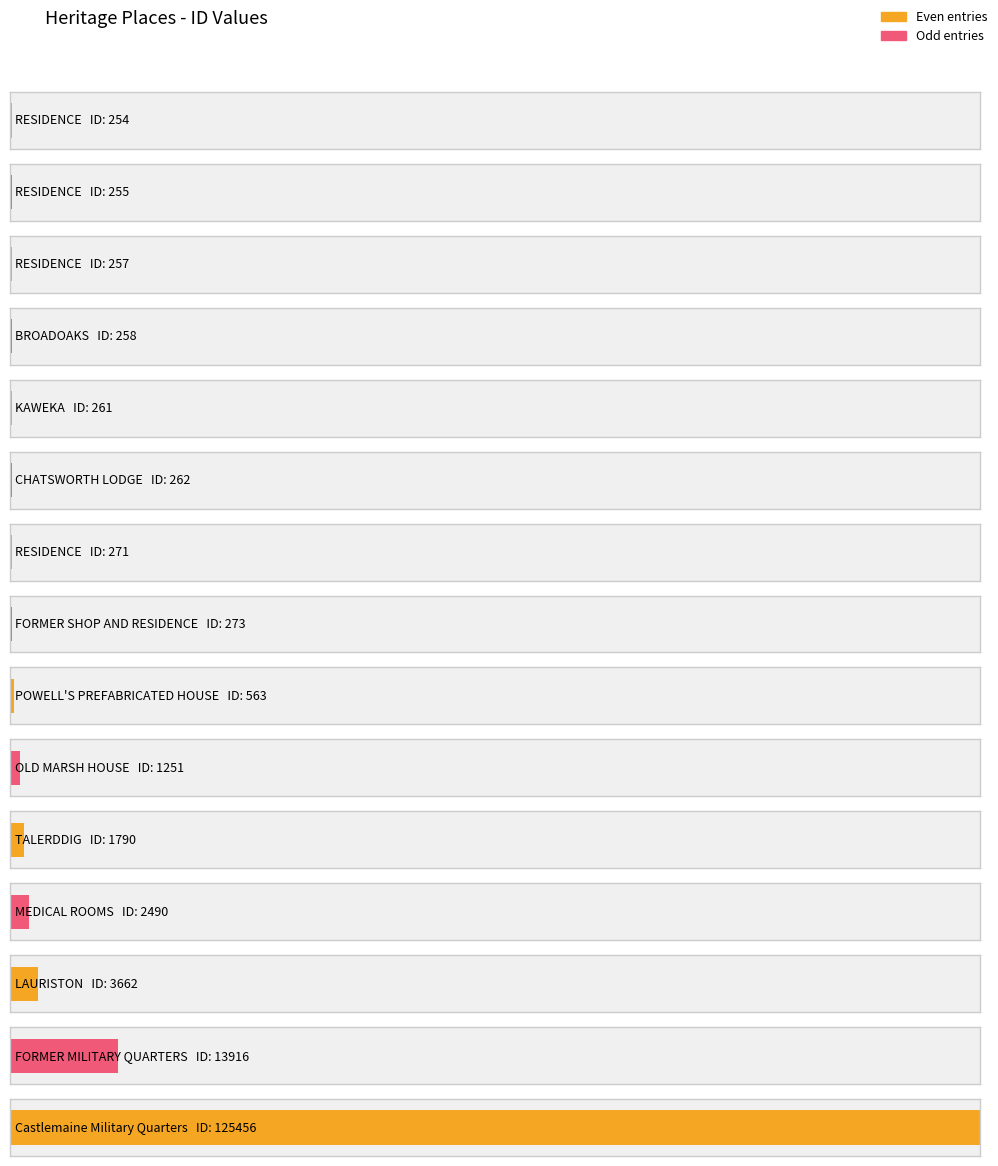

Reading left to right, transcribe all the data shown in this chart.

254	255	257	258	261	262	271	273	563	1251	1790	2490	3662	13916	125456